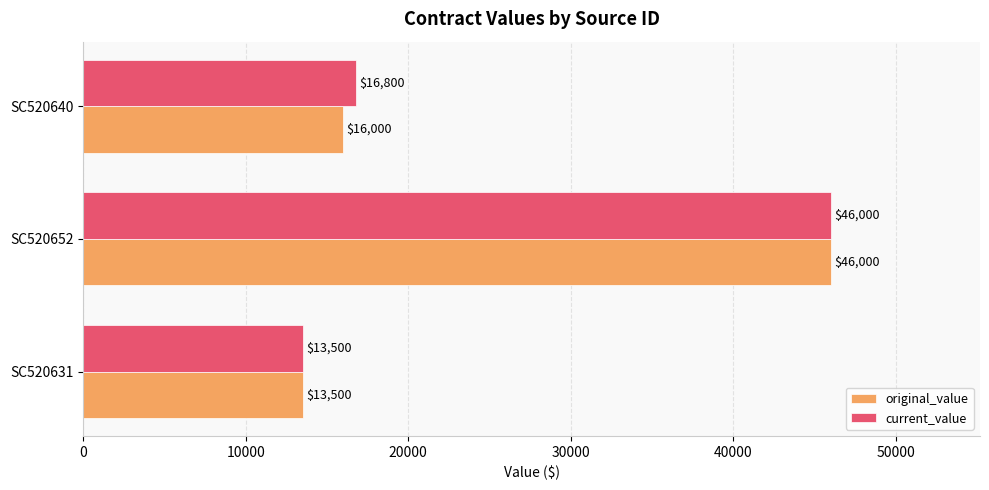

The current_value series shows 8396 at SC520631. True or false?

False